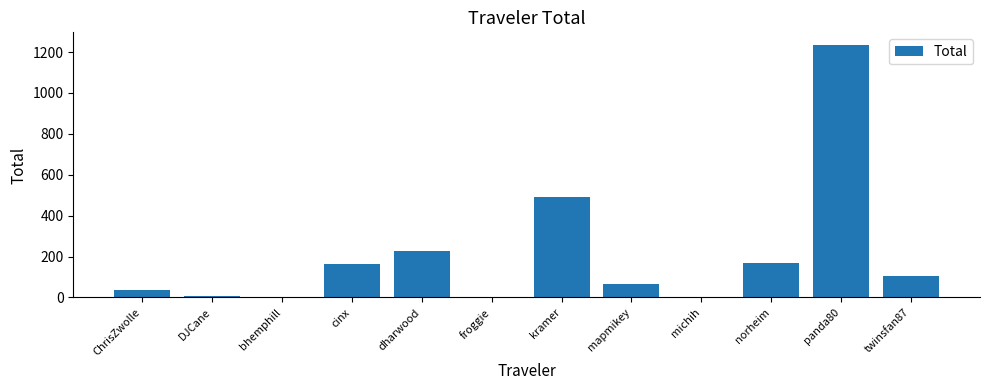

What is the sum of all values?

2501.0